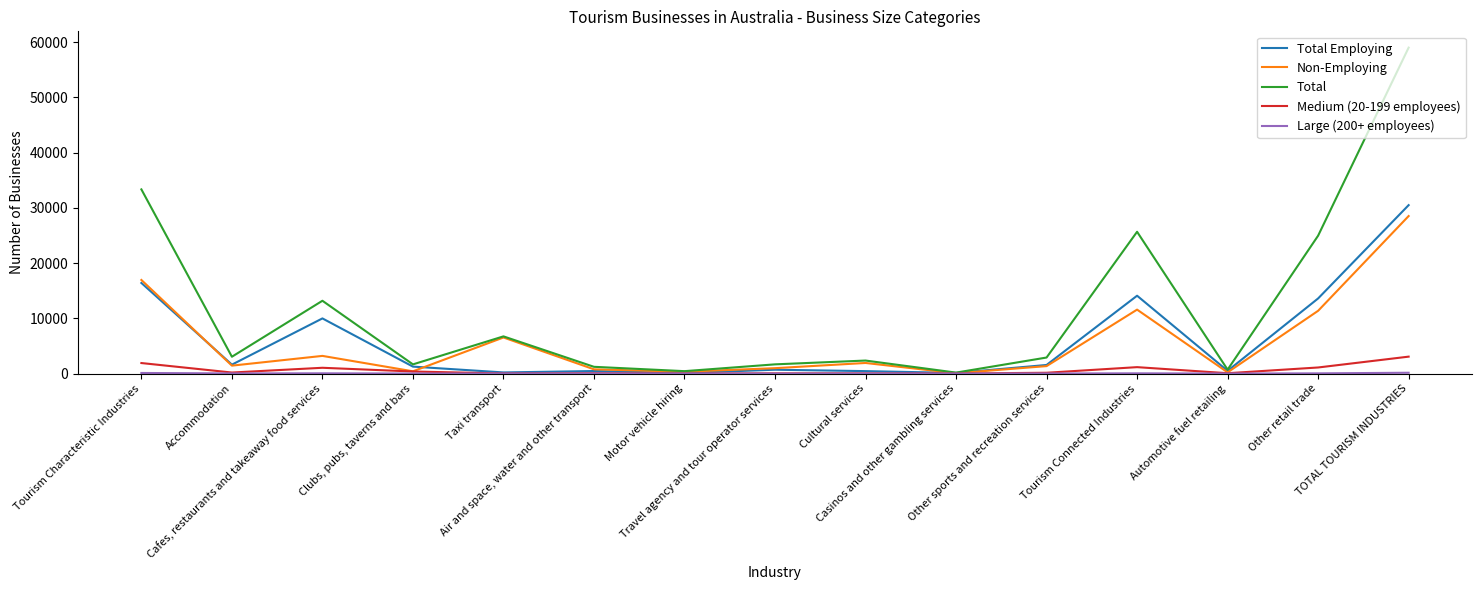

In Total, how many points are lower than both neighbors (excluding endpoints)?

5